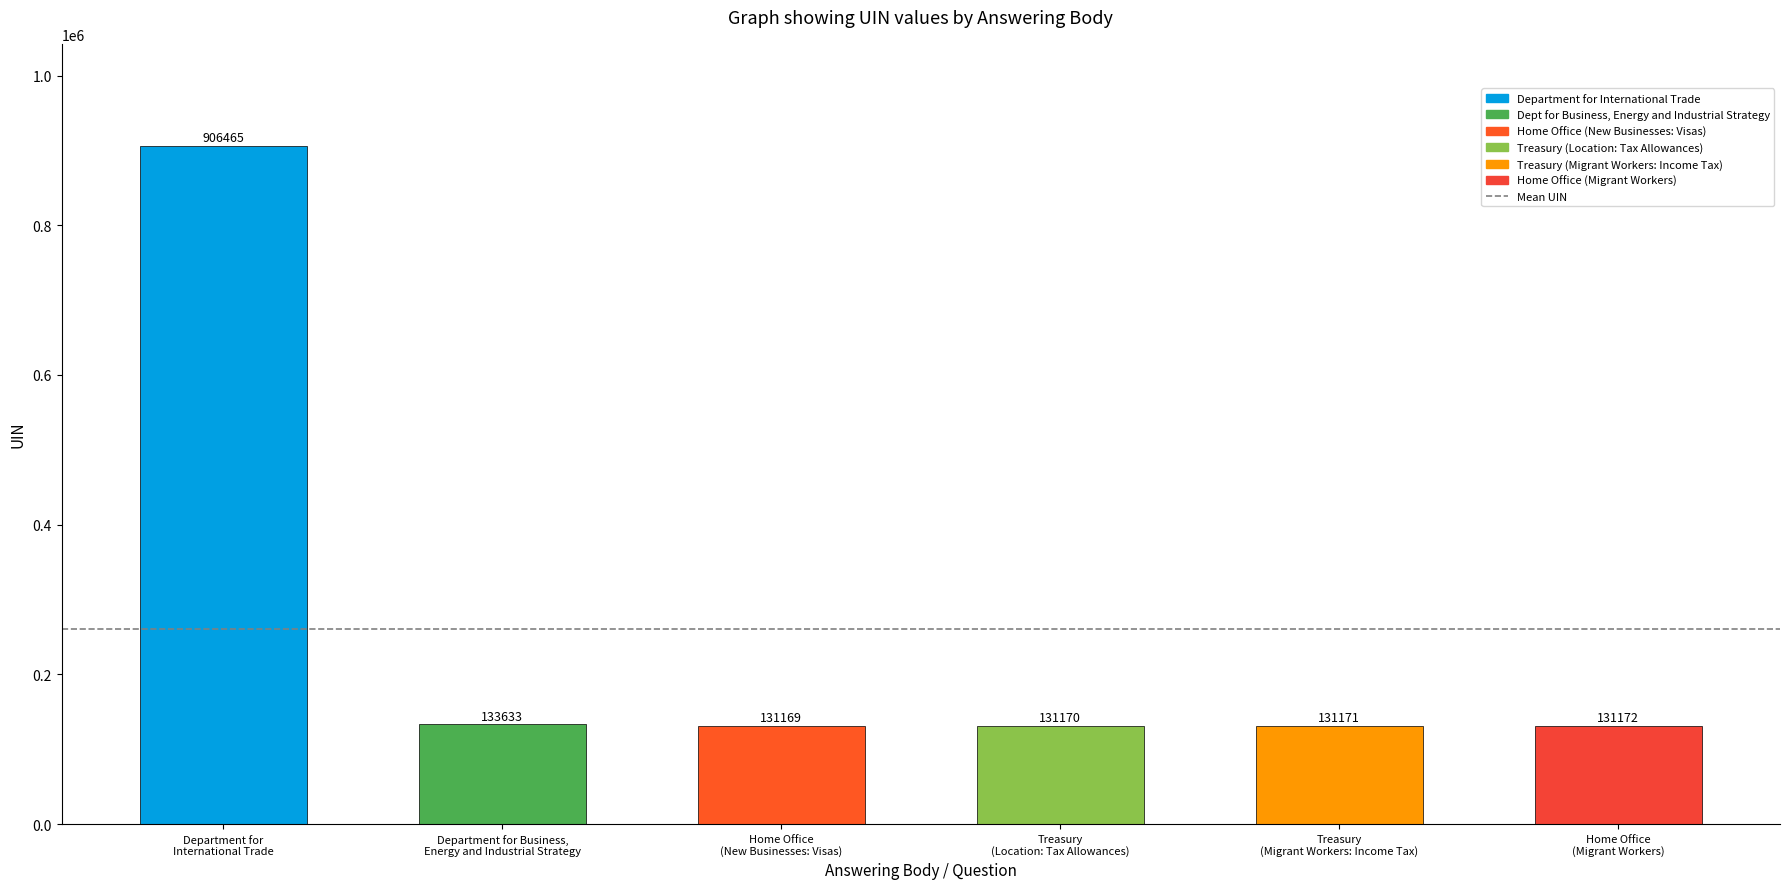

Are the bars horizontal?

No